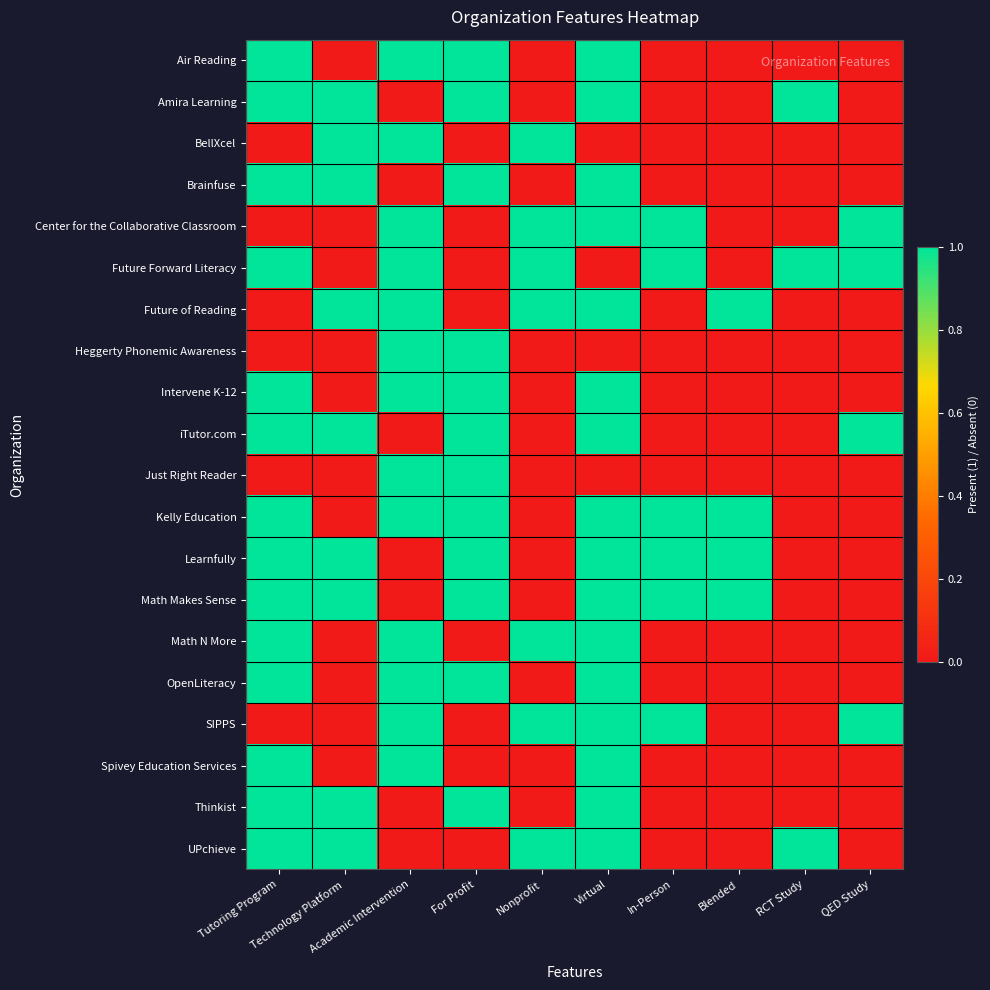

At which category is the sum across all series the highest?

Virtual